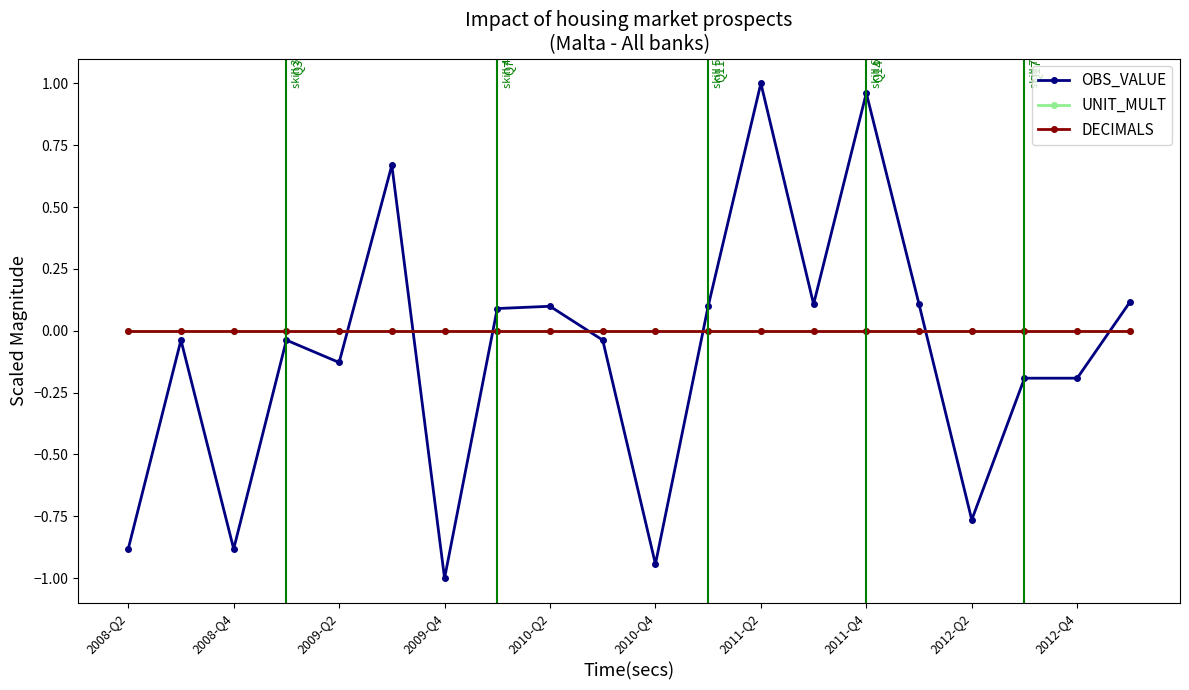

Does the chart have visible grid lines?

No